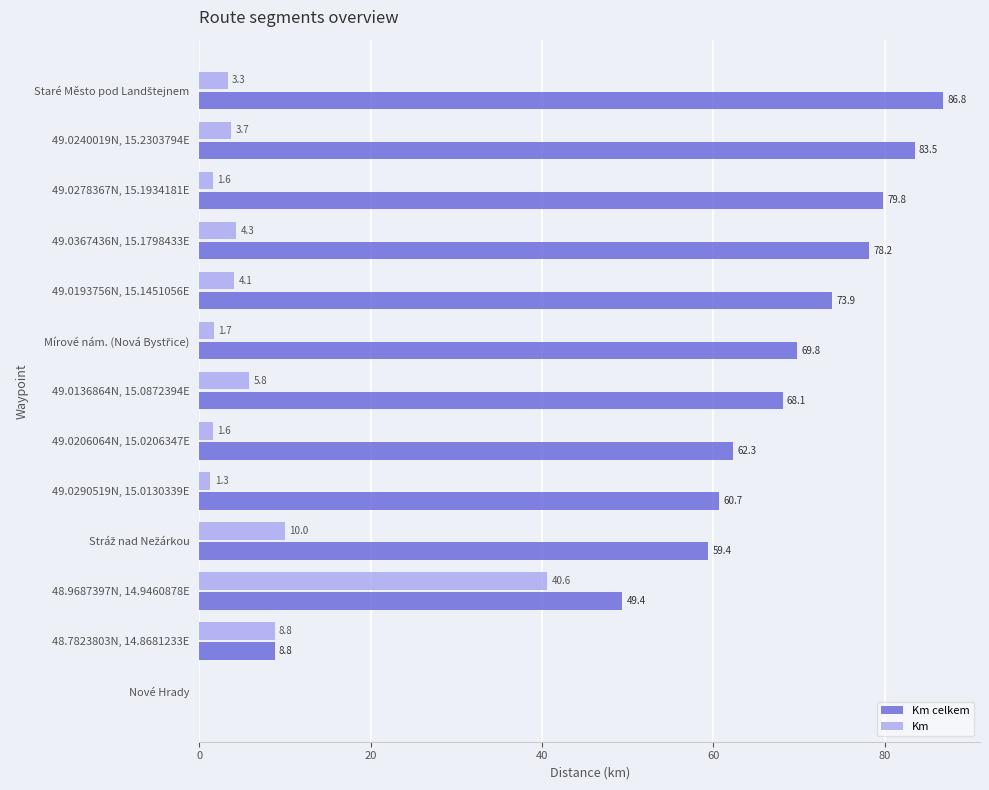

At which label does Km reach its peak?

48.9687397N, 14.9460878E